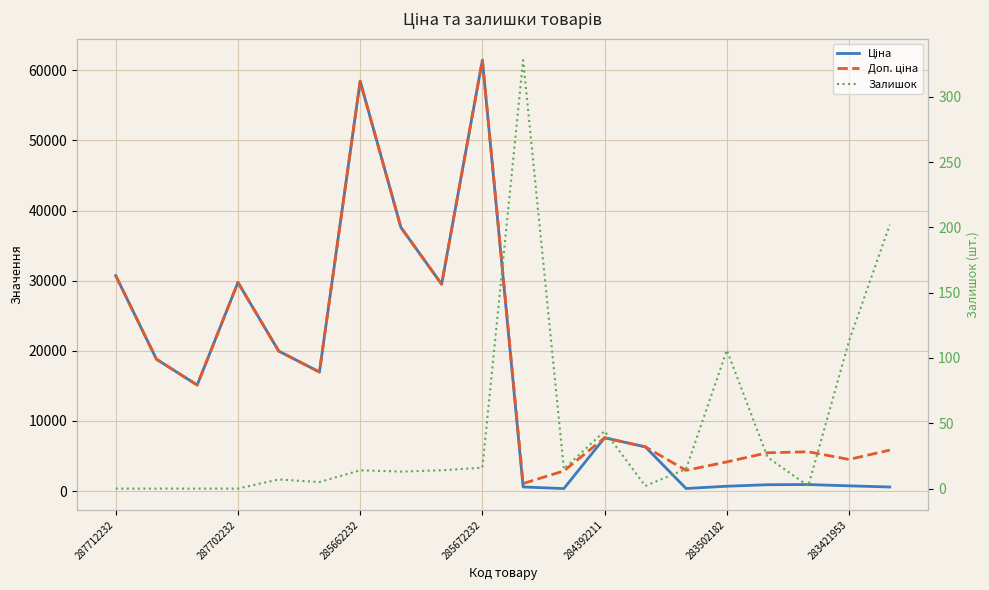

How many data points in Доп. ціна are less than 15120?

10